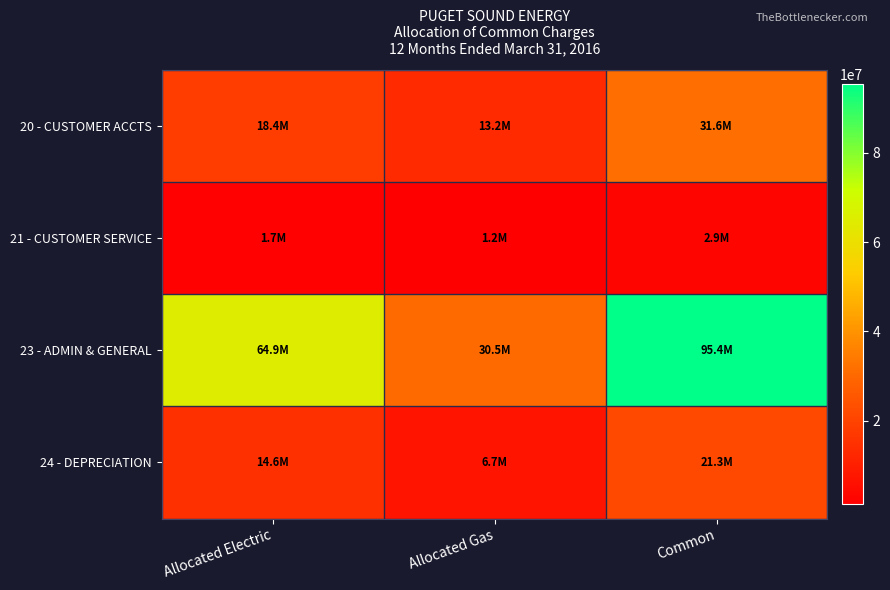

Count the number of categories in the chart.

3